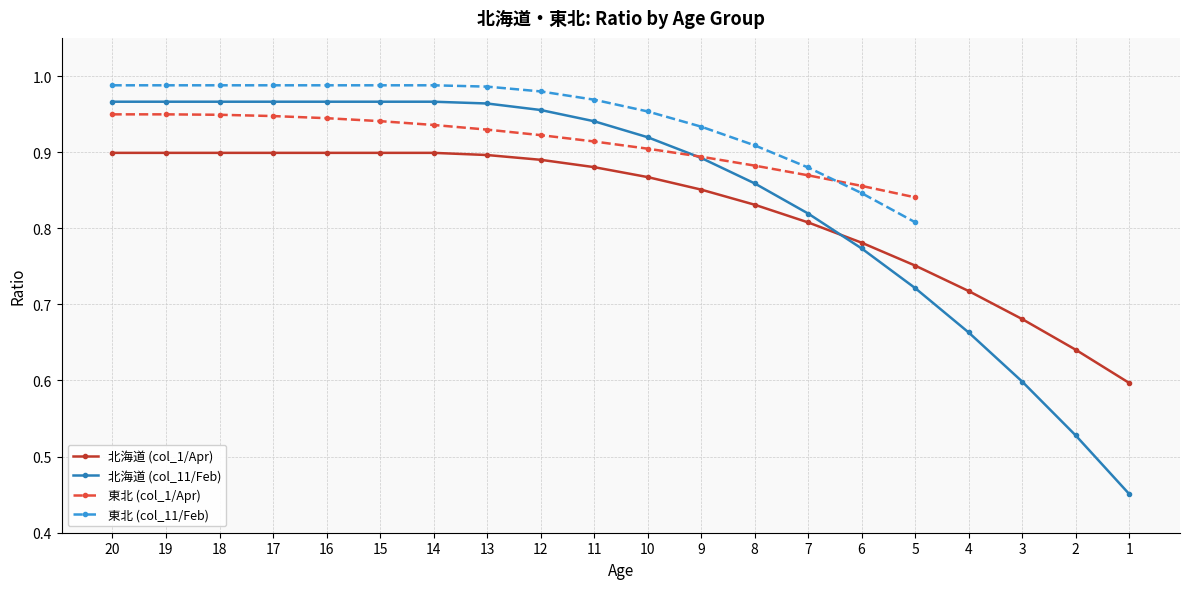

The value of 東北 (col_1/Apr) at 9 is 1.2. True or false?

False